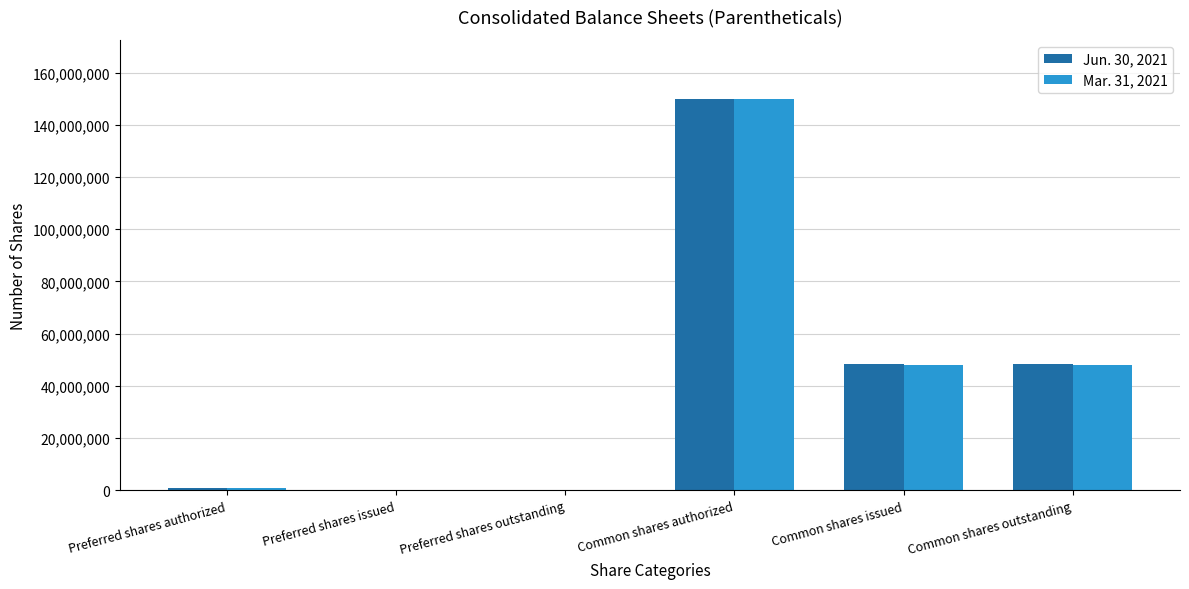

At which label does Mar. 31, 2021 reach its peak?

Common shares authorized